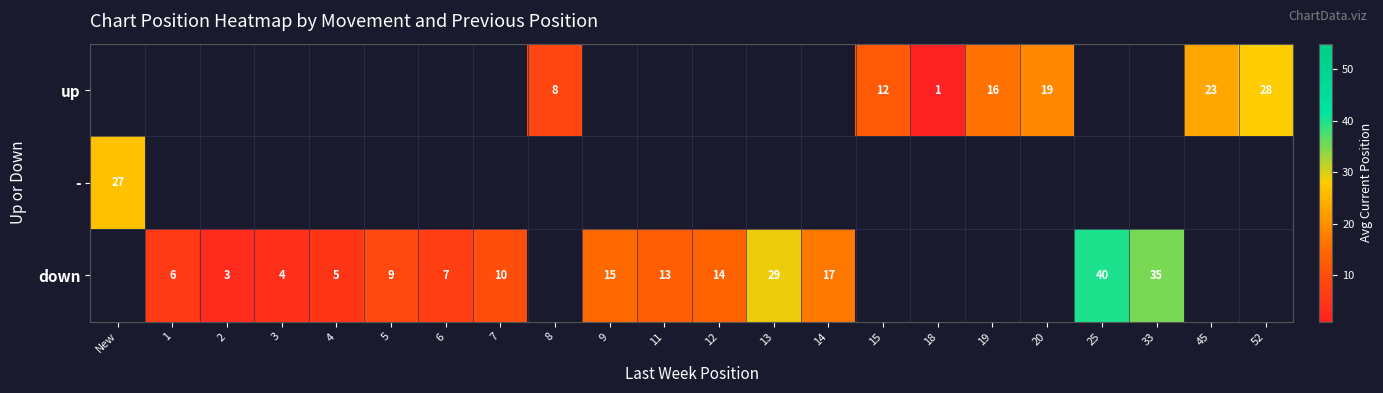

Is it true that up equals 19 at 20?

True